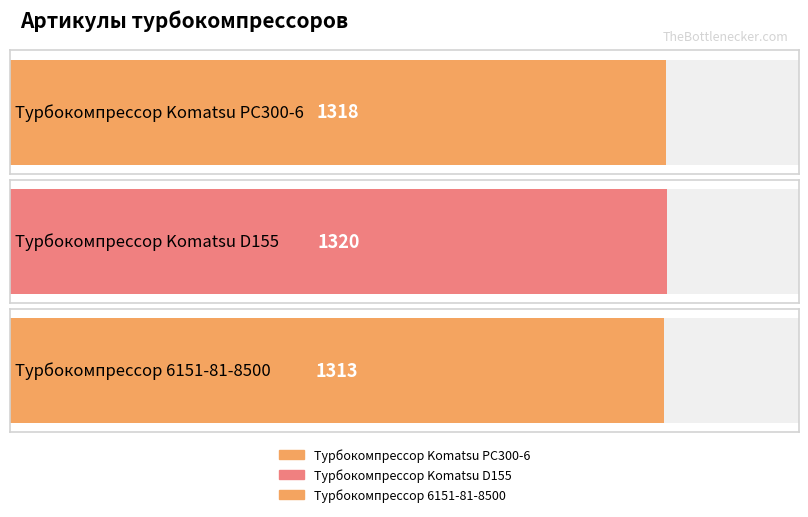

Rank the categories by value from lowest to highest.

Турбокомпрессор 6151-81-8500, Турбокомпрессор Komatsu PC300-6, Турбокомпрессор Komatsu D155